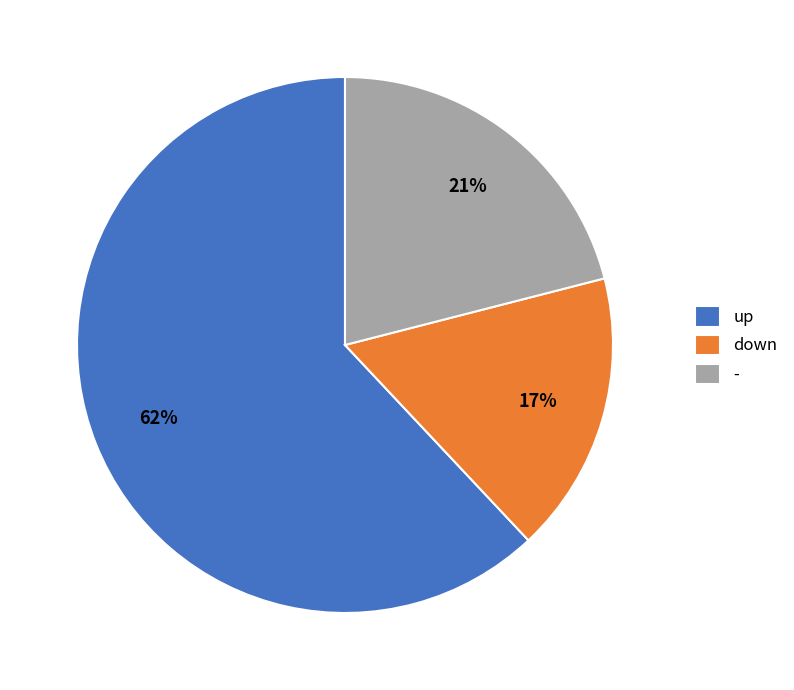

Does up represent more than half of the total?

Yes